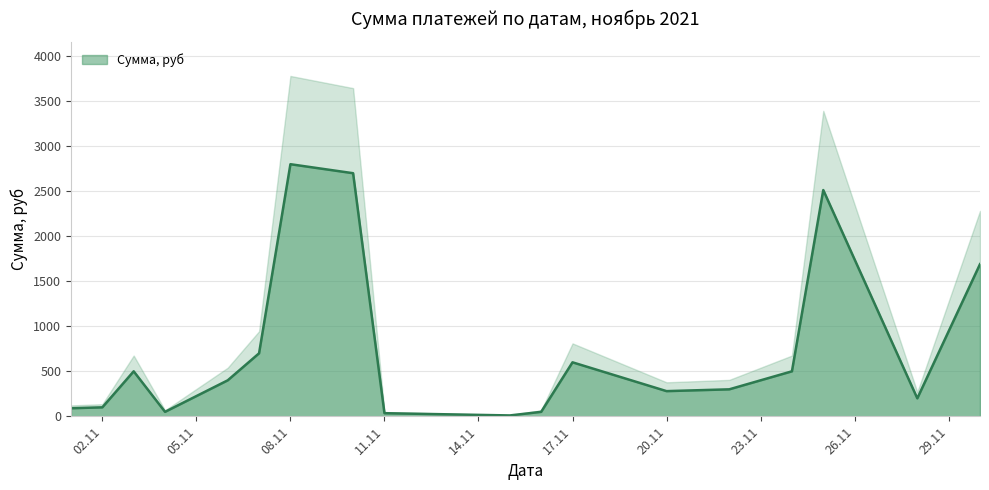

What value does the data have at 2021-11-28?

200